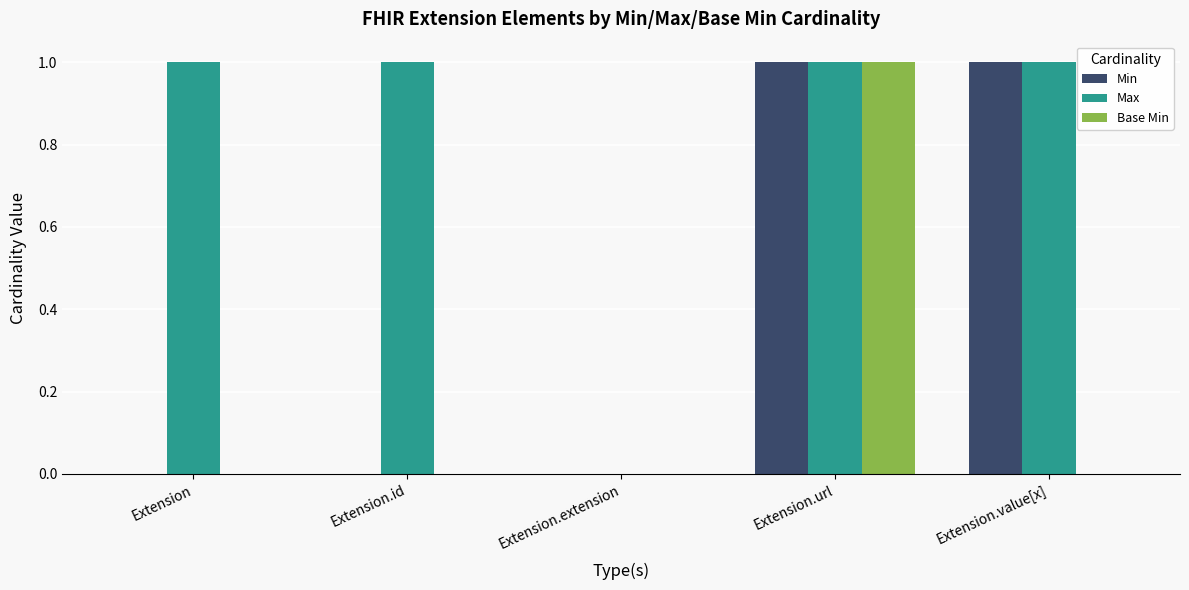

Reading left to right, list all the values displayed in this chart.

Min: Extension=0	Extension.id=0	Extension.extension=0	Extension.url=1	Extension.value[x]=1
Max: Extension=1	Extension.id=1	Extension.extension=0	Extension.url=1	Extension.value[x]=1
Base Min: Extension=0	Extension.id=0	Extension.extension=0	Extension.url=1	Extension.value[x]=0